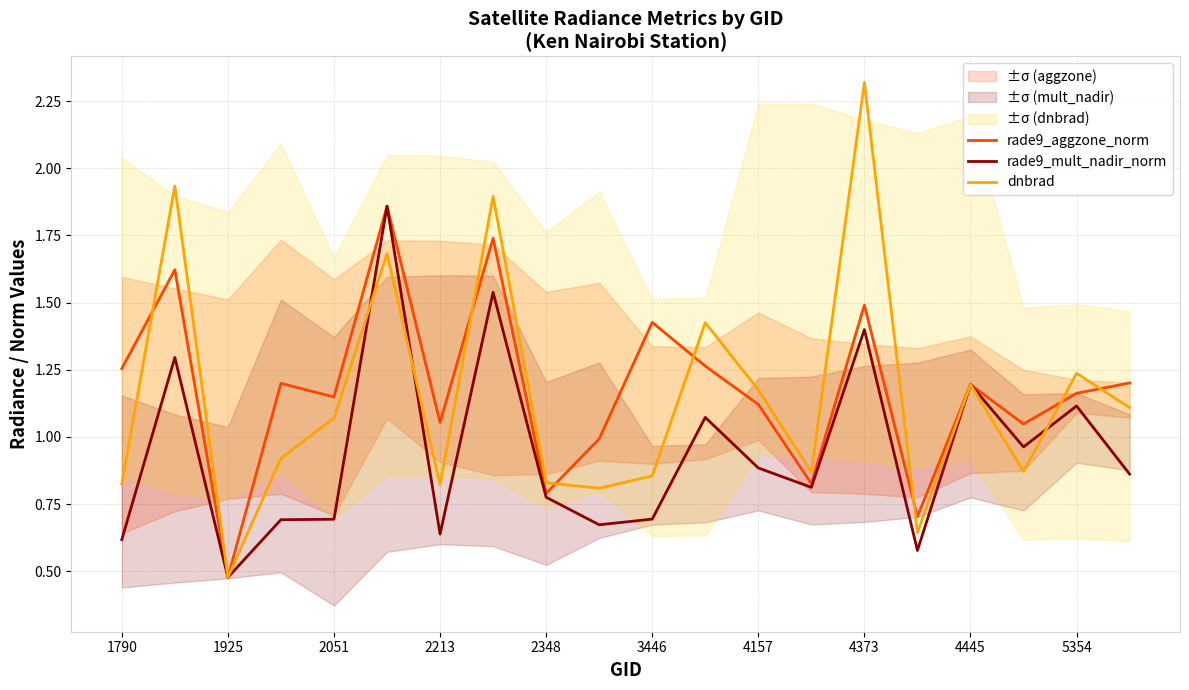

True or false: rade9_aggzone_norm and rade9_mult_nadir_norm intersect in this chart.

False